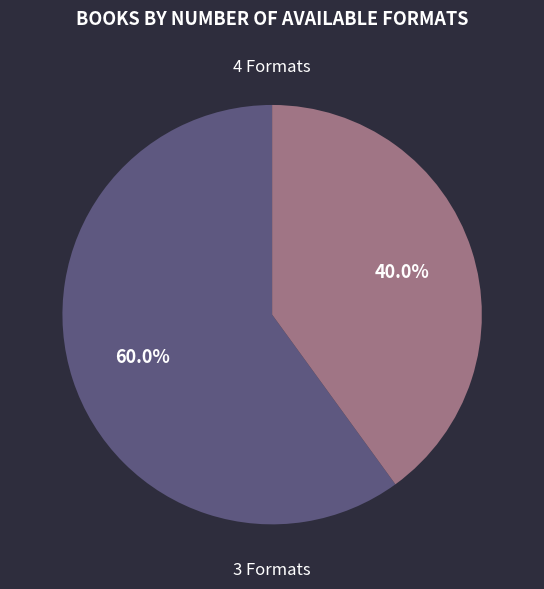

What percentage do 3 Formats and 4 Formats together represent?

100.0%